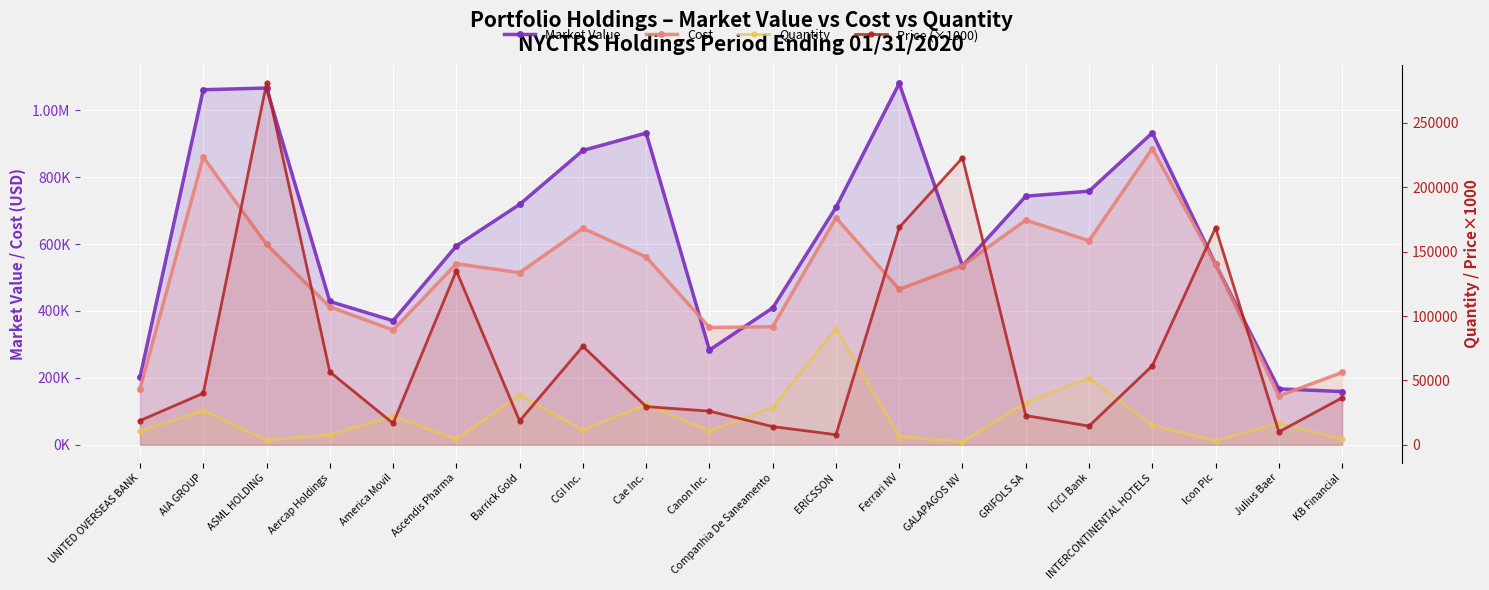

How many intersections are there between Quantity and Price (×1000)?

12